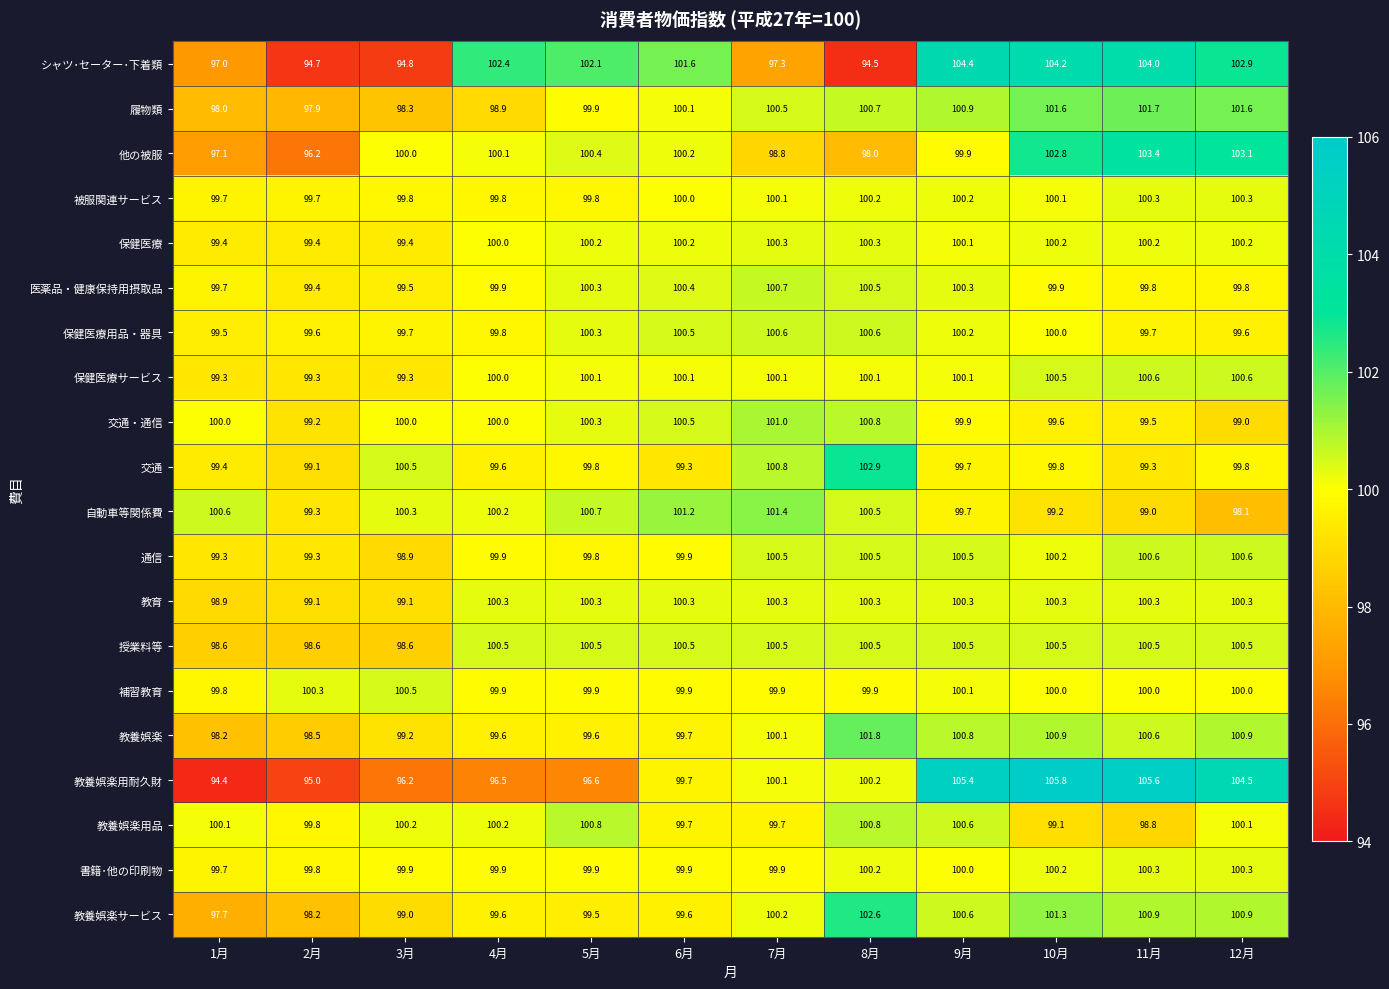

The シャツ･セーター･下着類 series shows 62.2 at 1月. True or false?

False